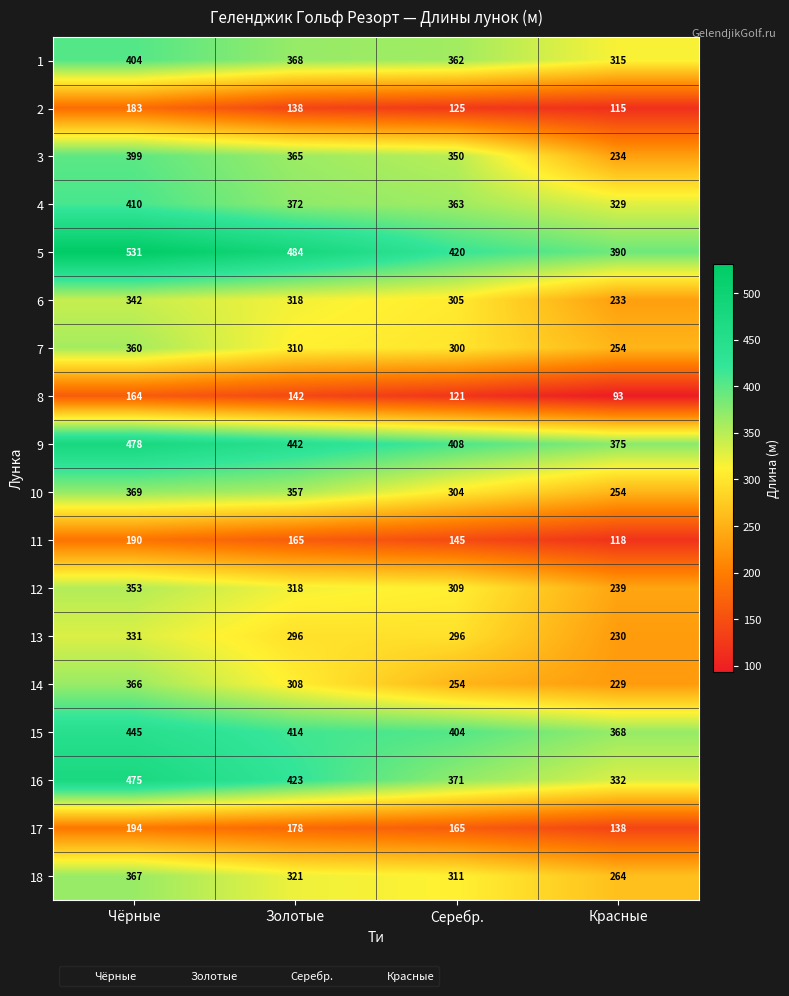

What is the difference between the 5 values at Серебр. and Чёрные?

111